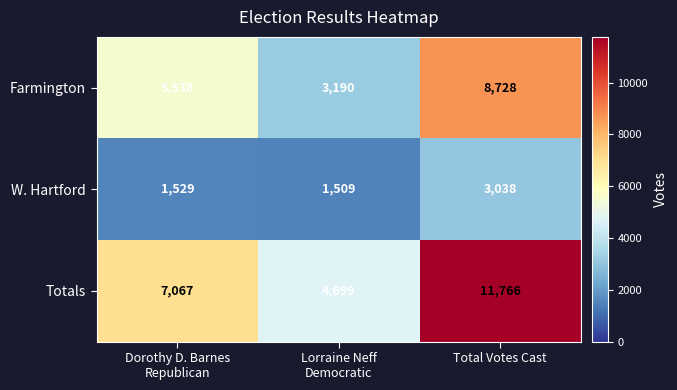

Rank the series by their maximum value, from highest to lowest.

Totals, Farmington, W. Hartford